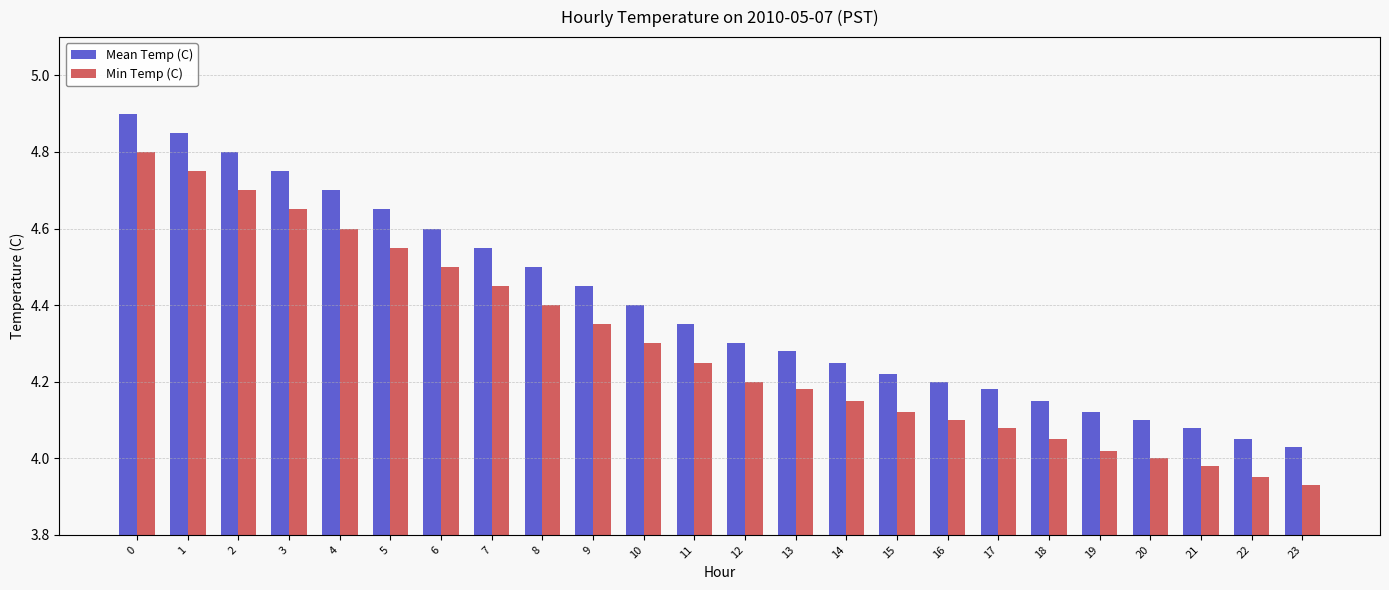

Rank the series by their maximum value, from lowest to highest.

Min Temp (C), Mean Temp (C)